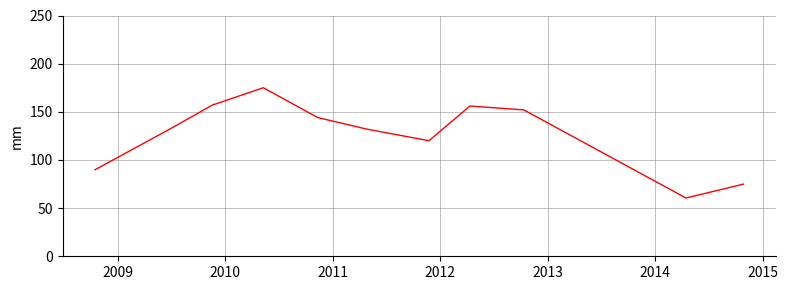

What is the minimum value shown in the chart?

60.5